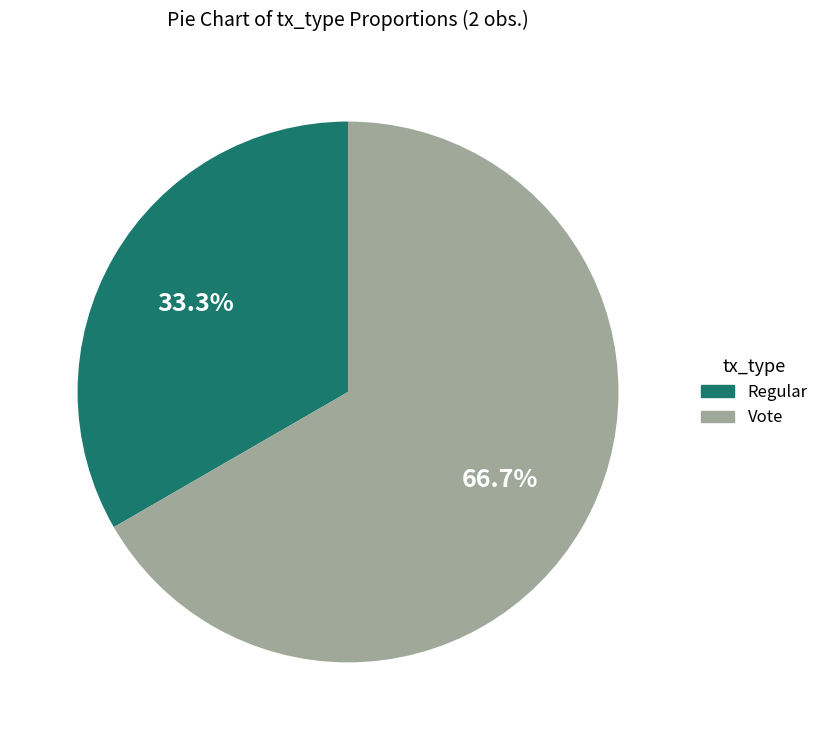

Between Vote and Regular, which is larger?

Vote